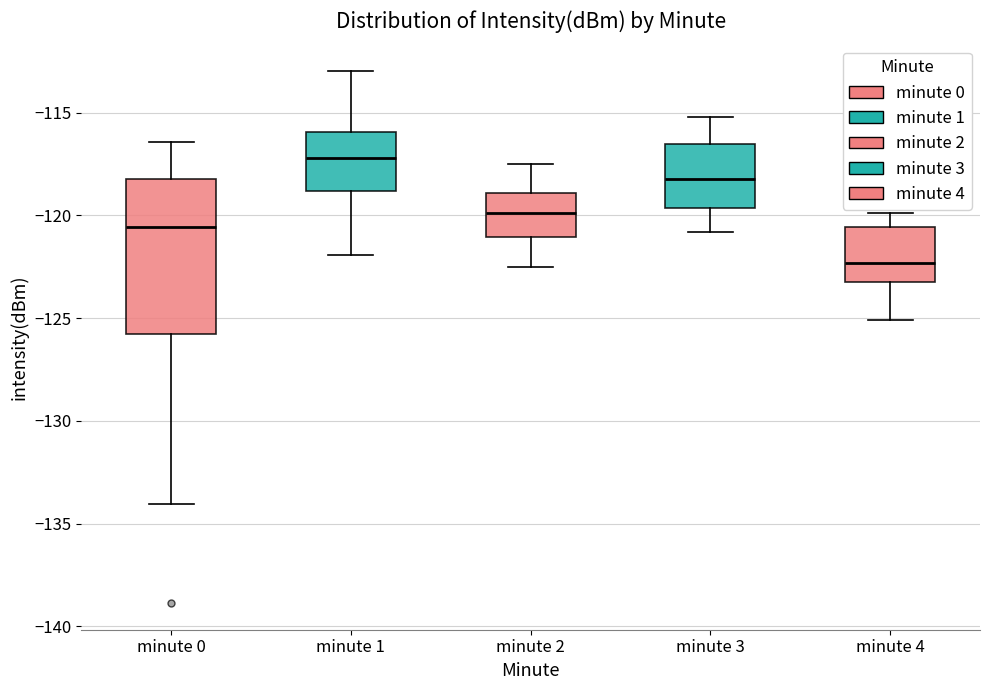

Where is the upper edge of the box for minute 0 on the y-axis? The values are not printed on the chart, so give them approximately, as read against the axis.

-118.0